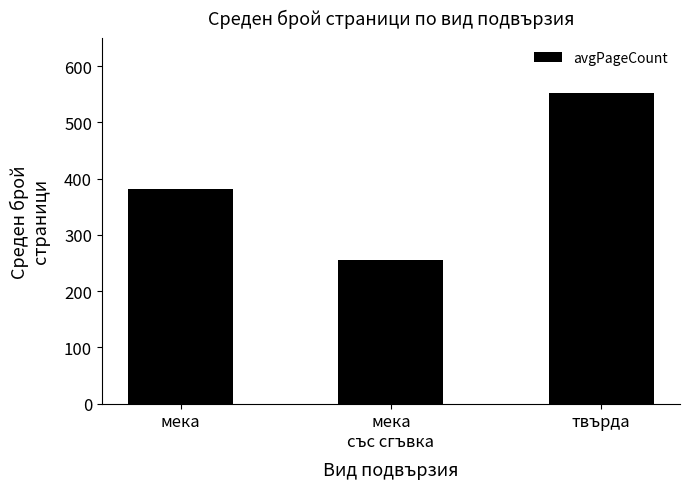

At which category does the chart reach its minimum across all series?

мека
със сгъвка